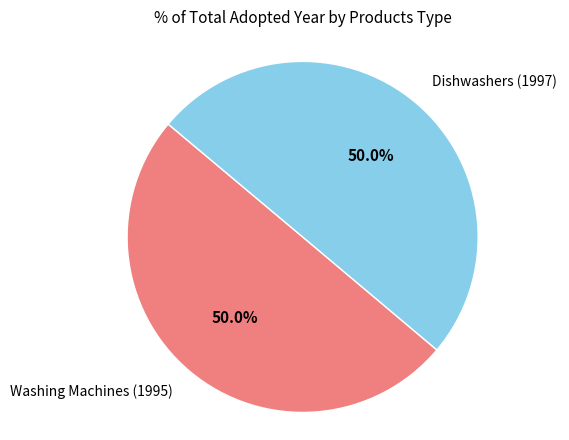

Which slice is the smallest?

Washing Machines (1995)